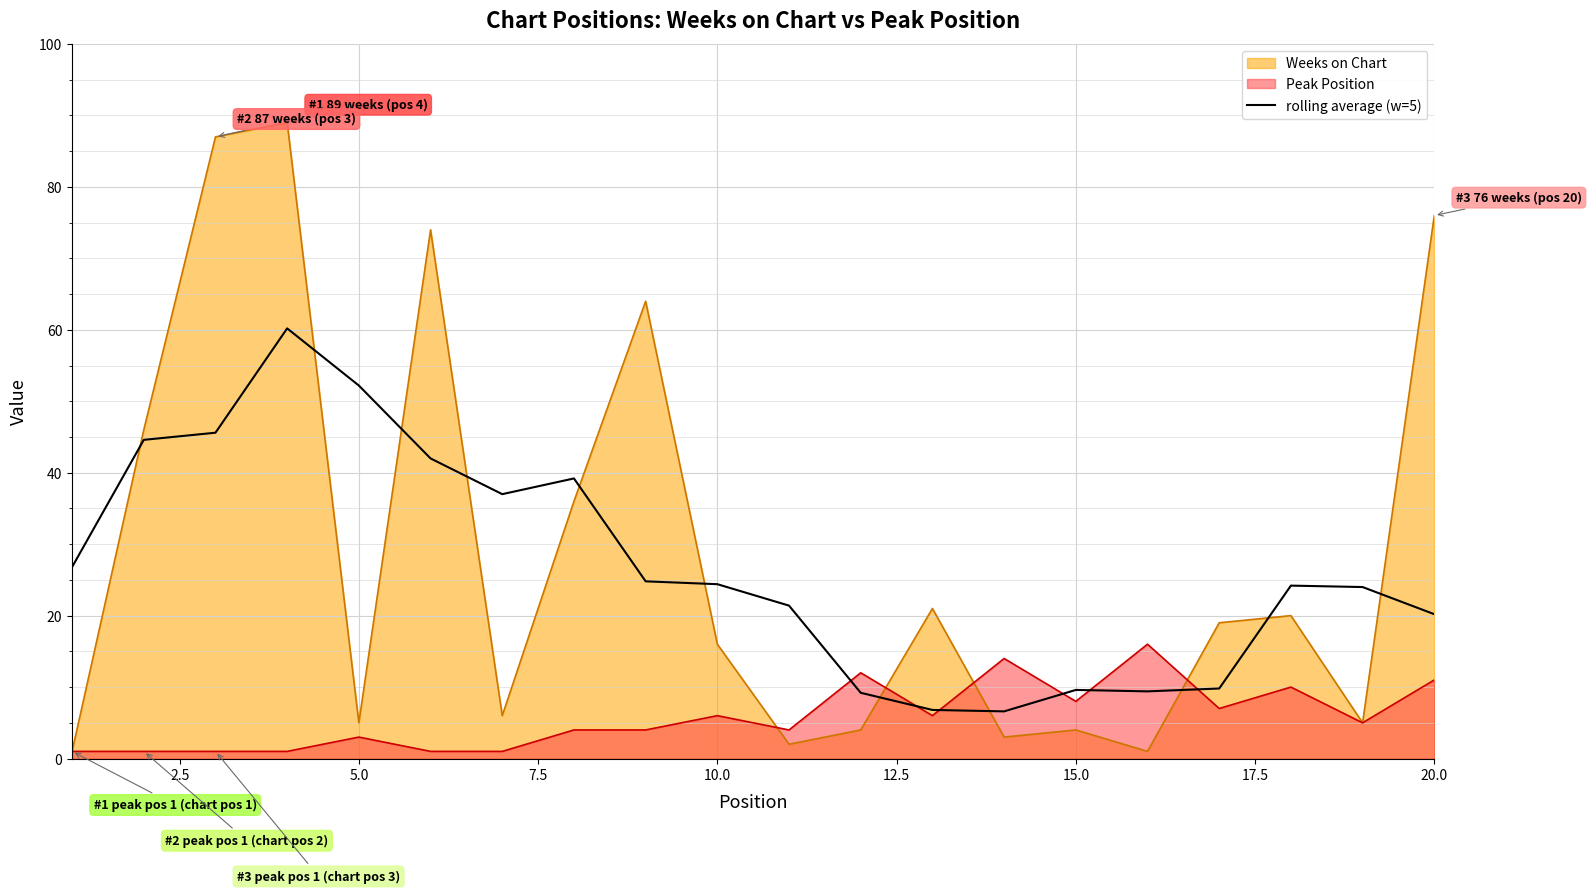

List the series in order of their peak value, highest first.

Weeks on Chart, rolling average (w=5), Peak Position